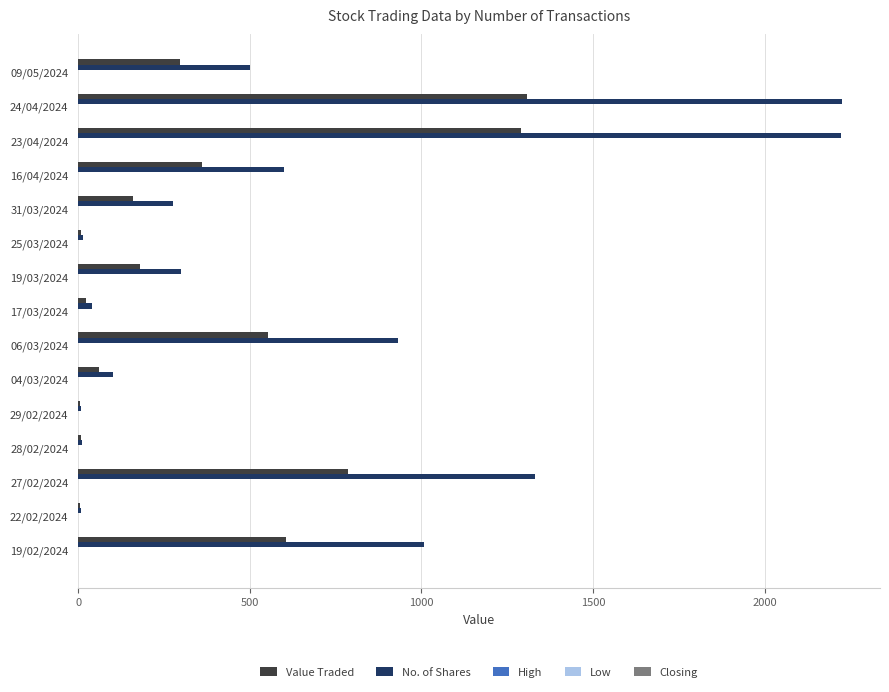

Between 23/04/2024 and 28/02/2024, which series saw the biggest shift?

No. of Shares